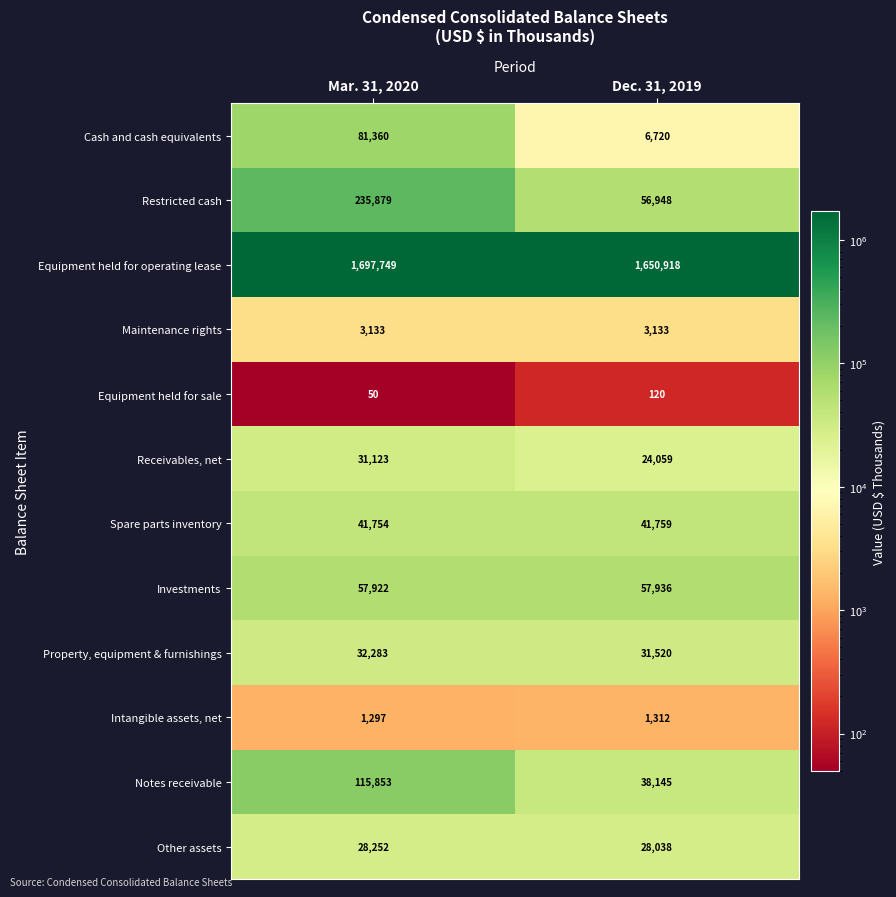

What is the average value of the Investments series?

57929